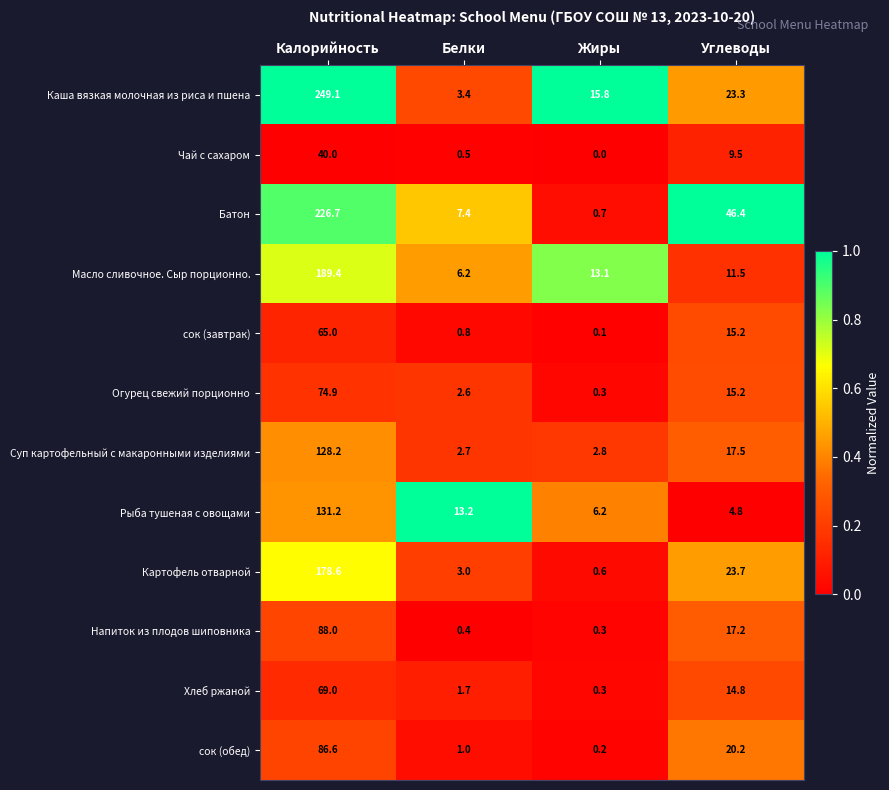

Is it true that сок (обед) equals 20.2 at Углеводы?

True